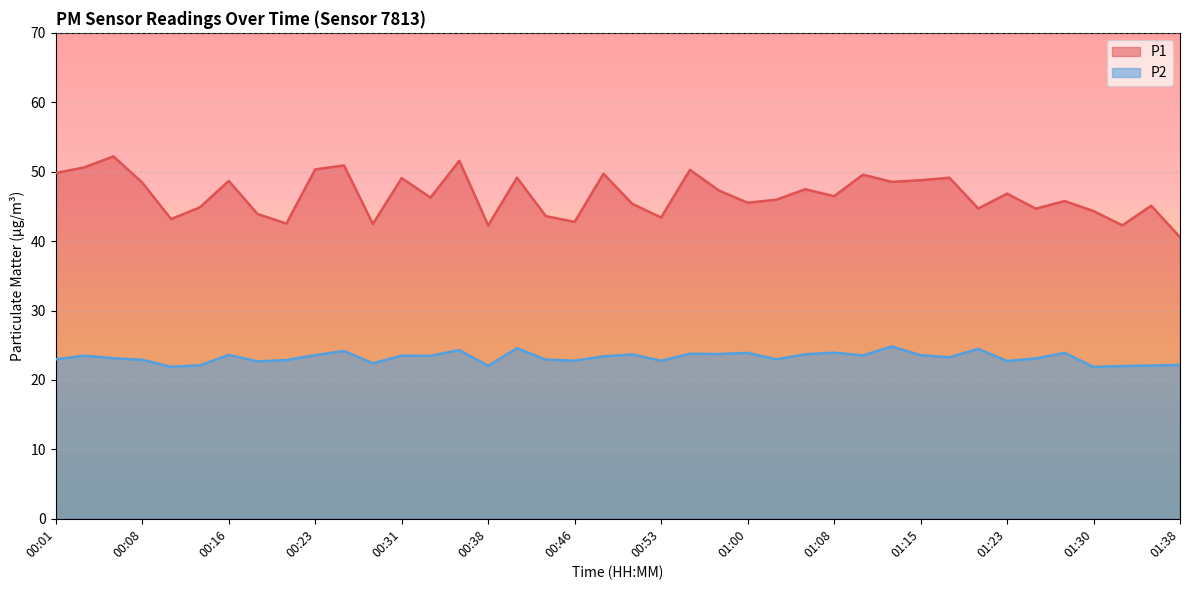

Is the value of P1 at 00:26 greater than the value of P2 at 00:53?

Yes